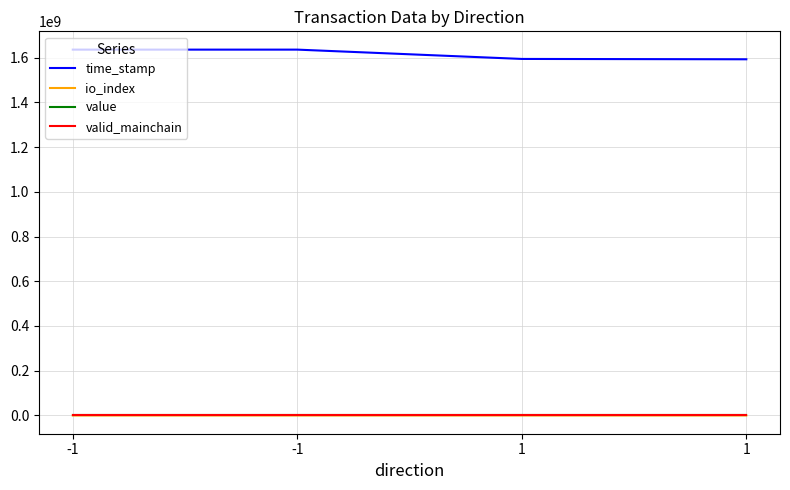

What is the total value across all series at 1?

1594324892.0